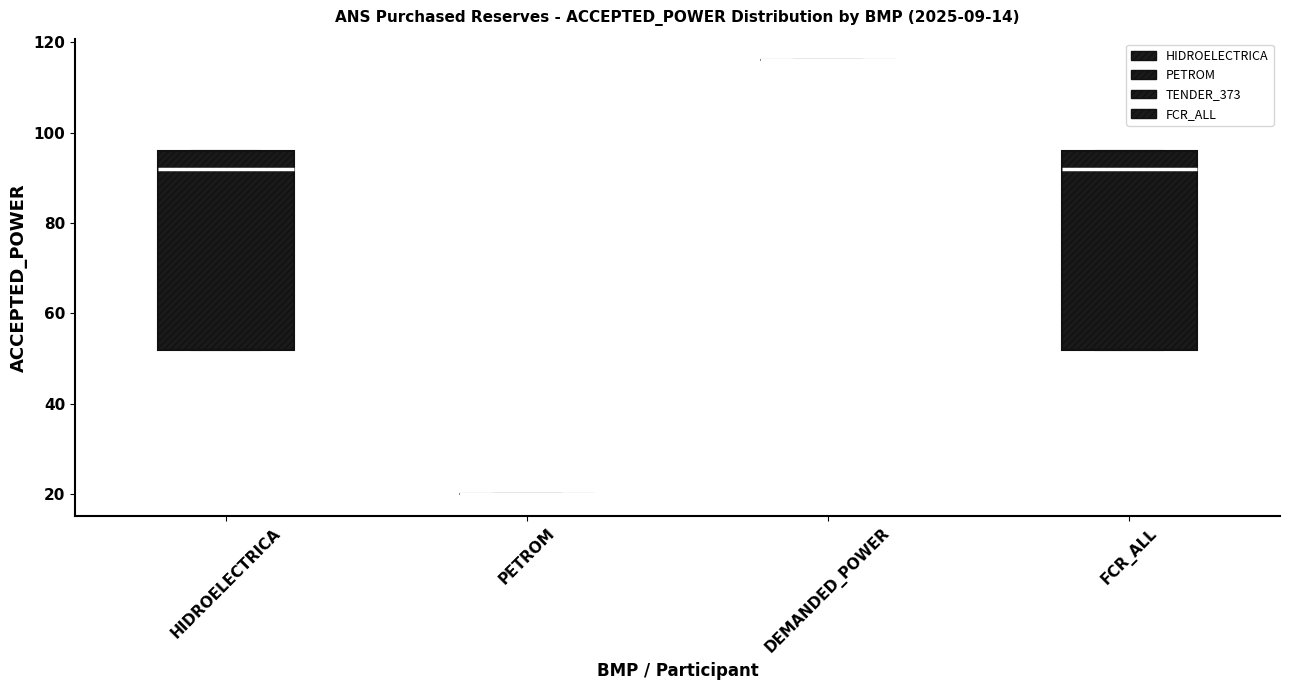

Reading left to right, read every box against the y-axis: the position of its median line, the range the box covers, and the ends of its whiskers. The values are not printed on the chart, so give them approximately, as read against the axis.

HIDROELECTRICA: median 92, box 52 to 96, whiskers 52 to 96
PETROM: box collapsed to a line at 20, whiskers 20 to 20
DEMANDED_POWER: box collapsed to a line at 116, whiskers 116 to 116
FCR_ALL: median 92, box 52 to 96, whiskers 52 to 96